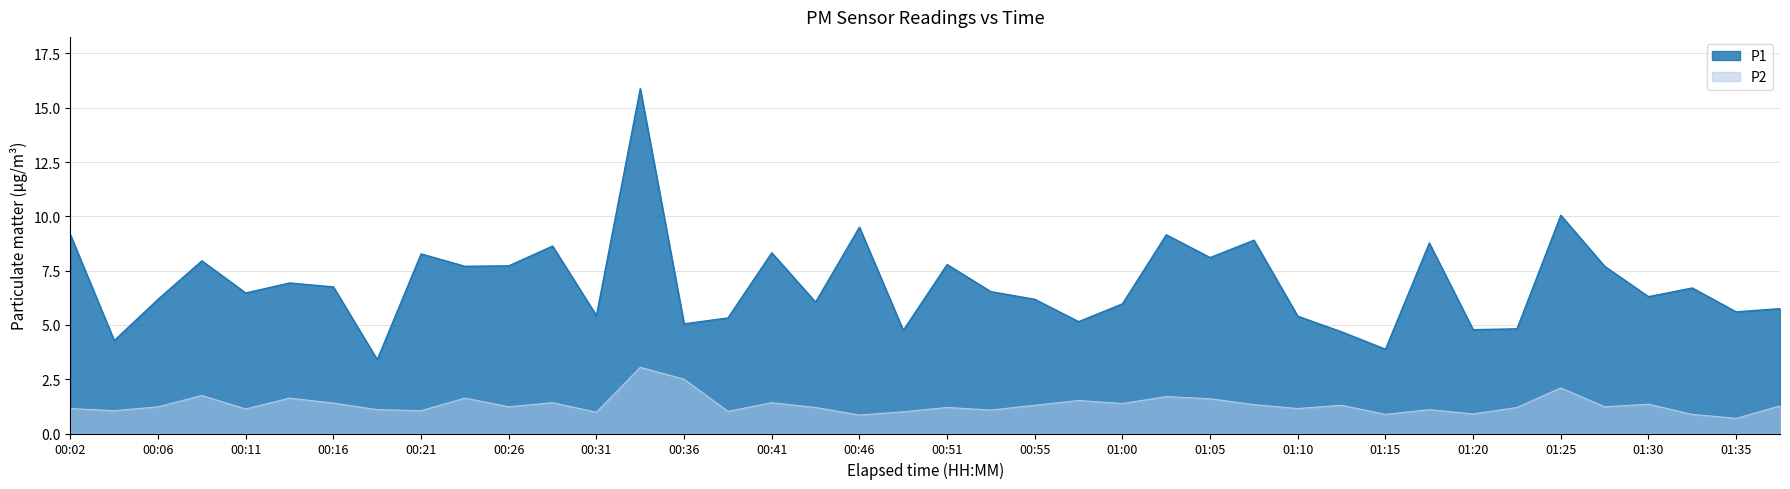

What are all the series names shown in the legend?

P1, P2